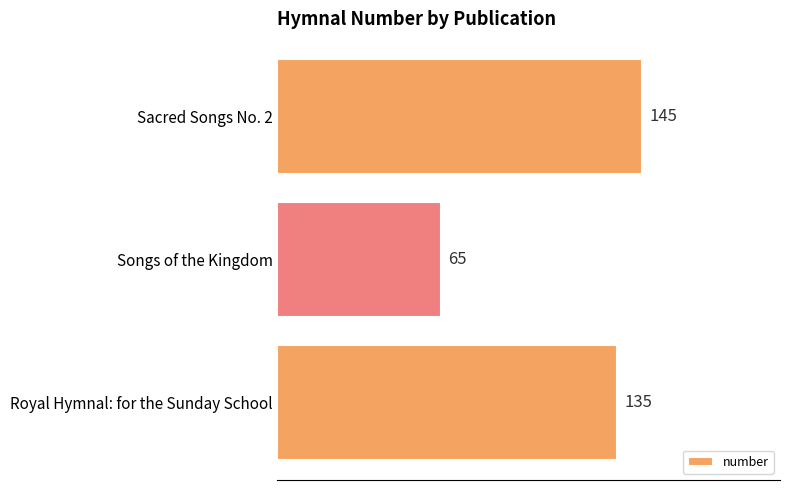

What is the maximum value shown in the chart?

145